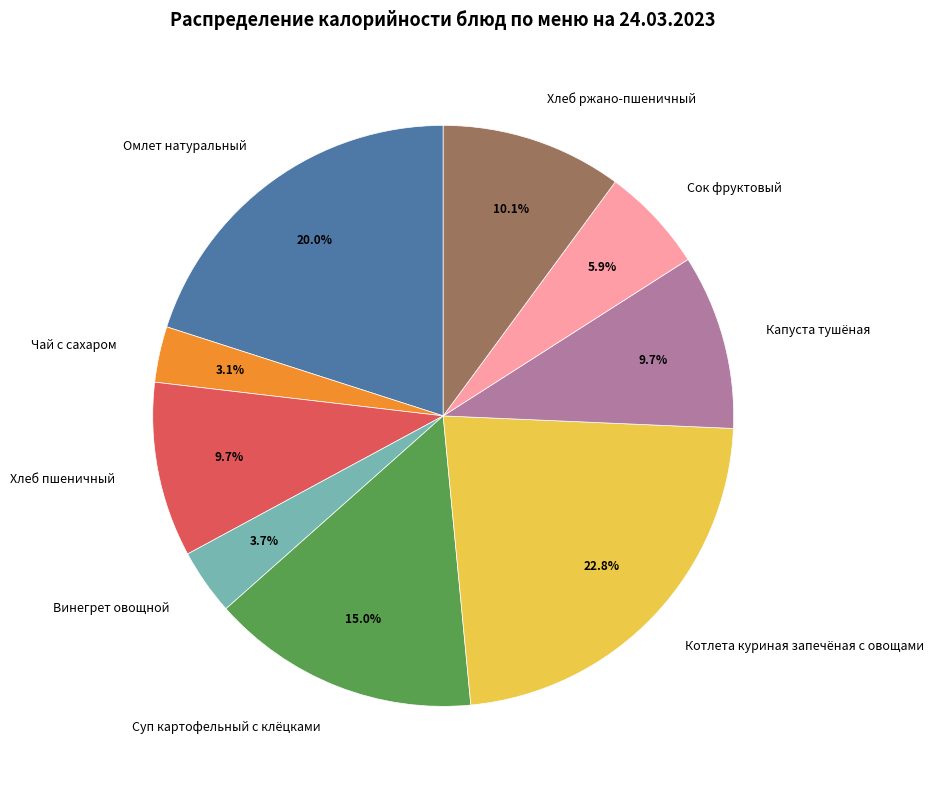

To the nearest percent, what is the difference between the Котлета куриная запечёная с овощами and Суп картофельный с клёцками slice percentages?

8%